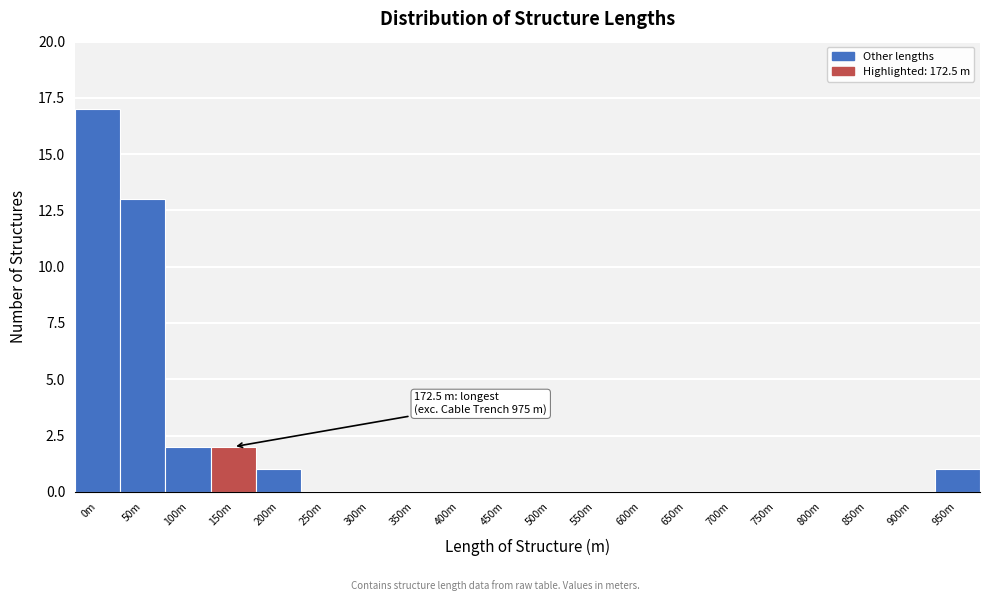

Reading left to right, transcribe all the data shown in this chart.

0m=17	50m=13	100m=2	150m=2	200m=1	250m=0	300m=0	350m=0	400m=0	450m=0	500m=0	550m=0	600m=0	650m=0	700m=0	750m=0	800m=0	850m=0	900m=0	950m=1